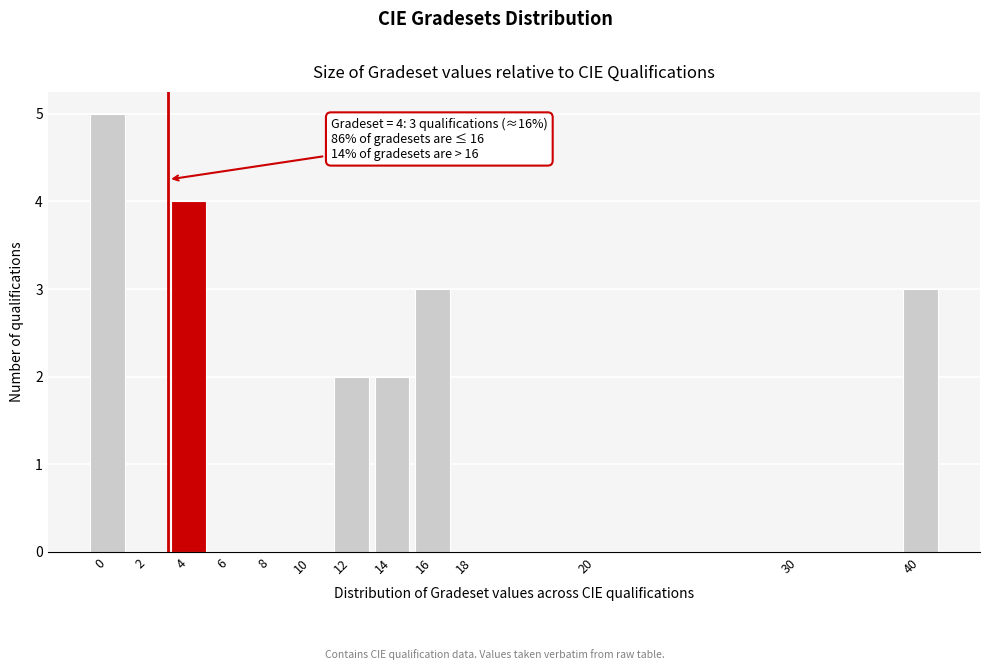

Reading left to right, extract all data points from this chart.

0=5	2=0	4=4	6=0	8=0	10=0	12=2	14=2	16=3	18=0	20=0	30=0	40=3